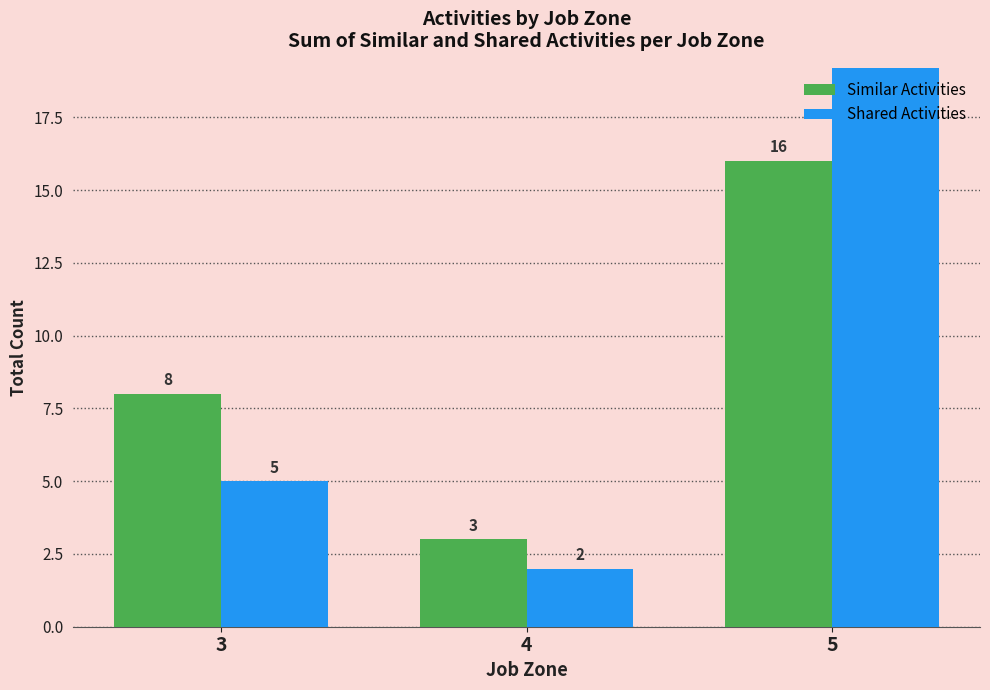

Reading left to right, list all the values displayed in this chart.

Similar Activities: 3=8	4=3	5=16
Shared Activities: 3=5	4=2	5=43